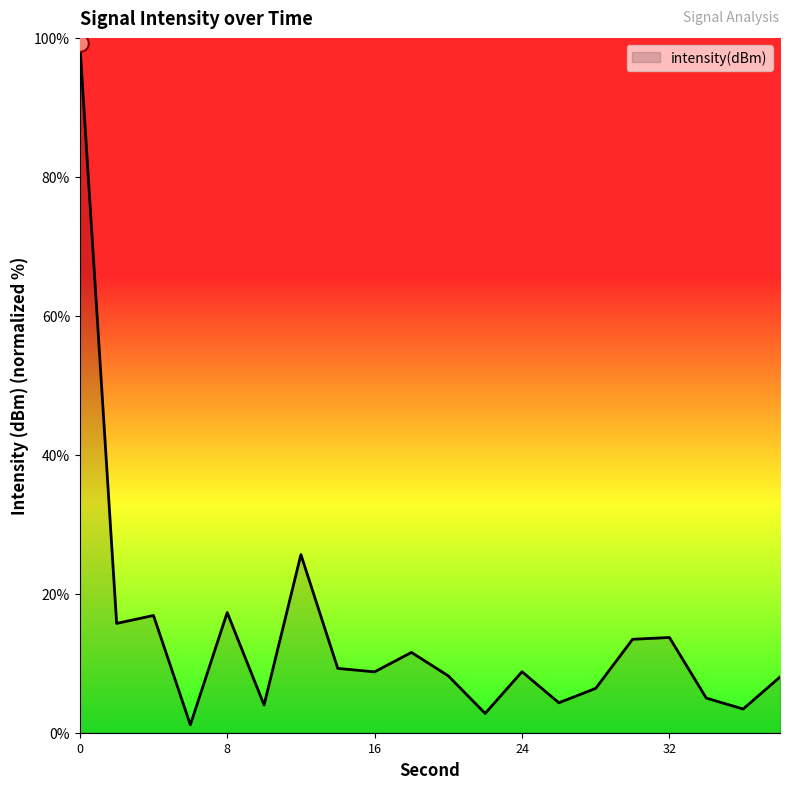

What is the greatest value displayed?

99.3